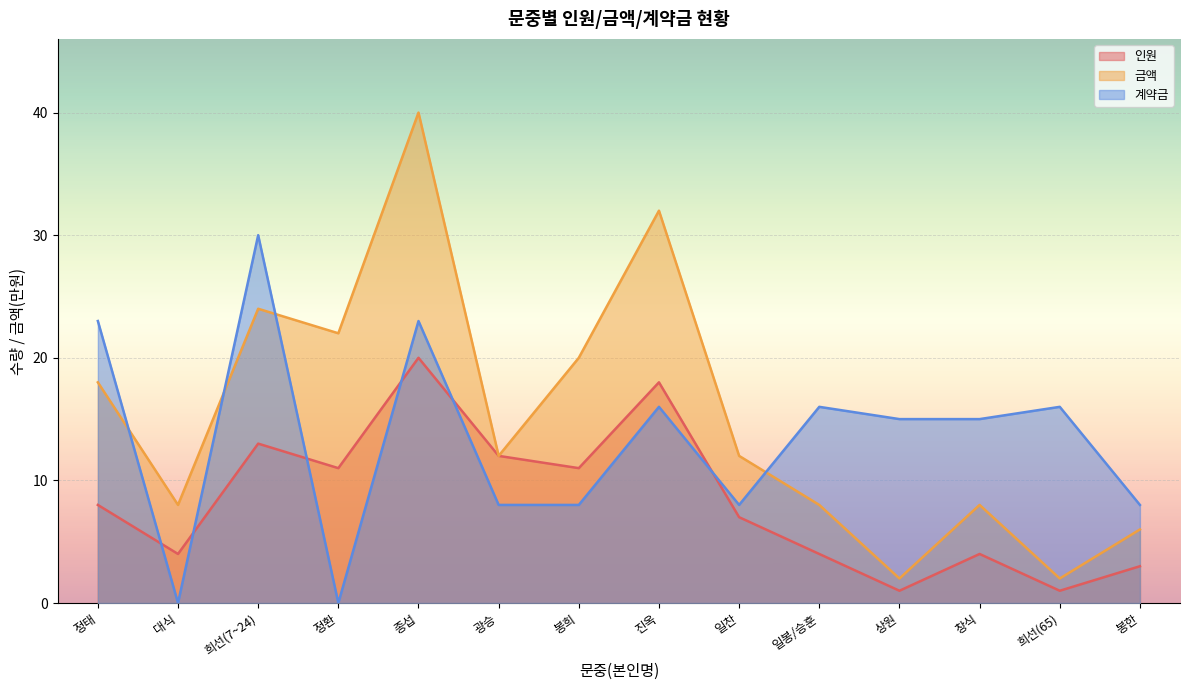

What is the label of the 10th point from the right?

종섭